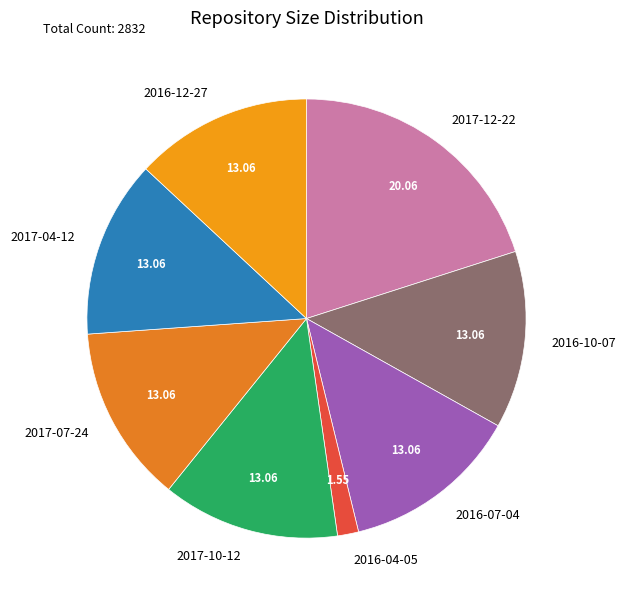

Is 2016-12-27 the majority of the pie?

No